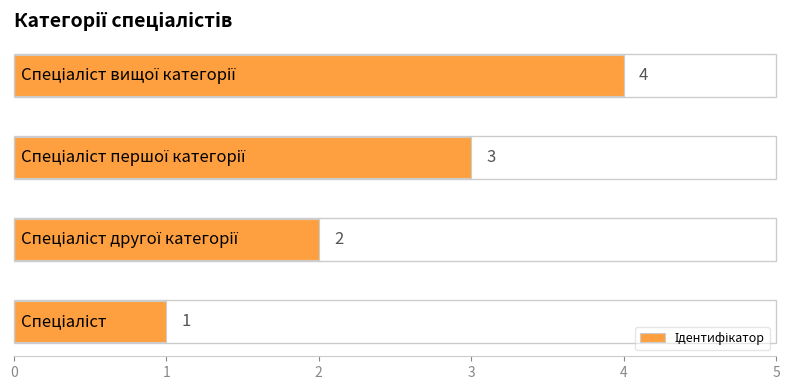

Count the values in the range 2 to 4.

3